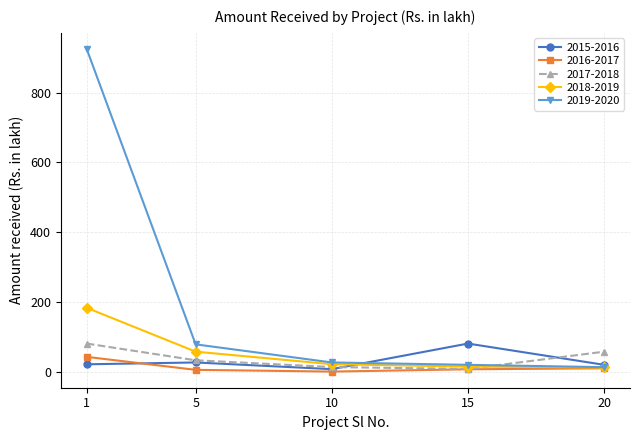

The value of 2016-2017 at 10 is 0.0. True or false?

True